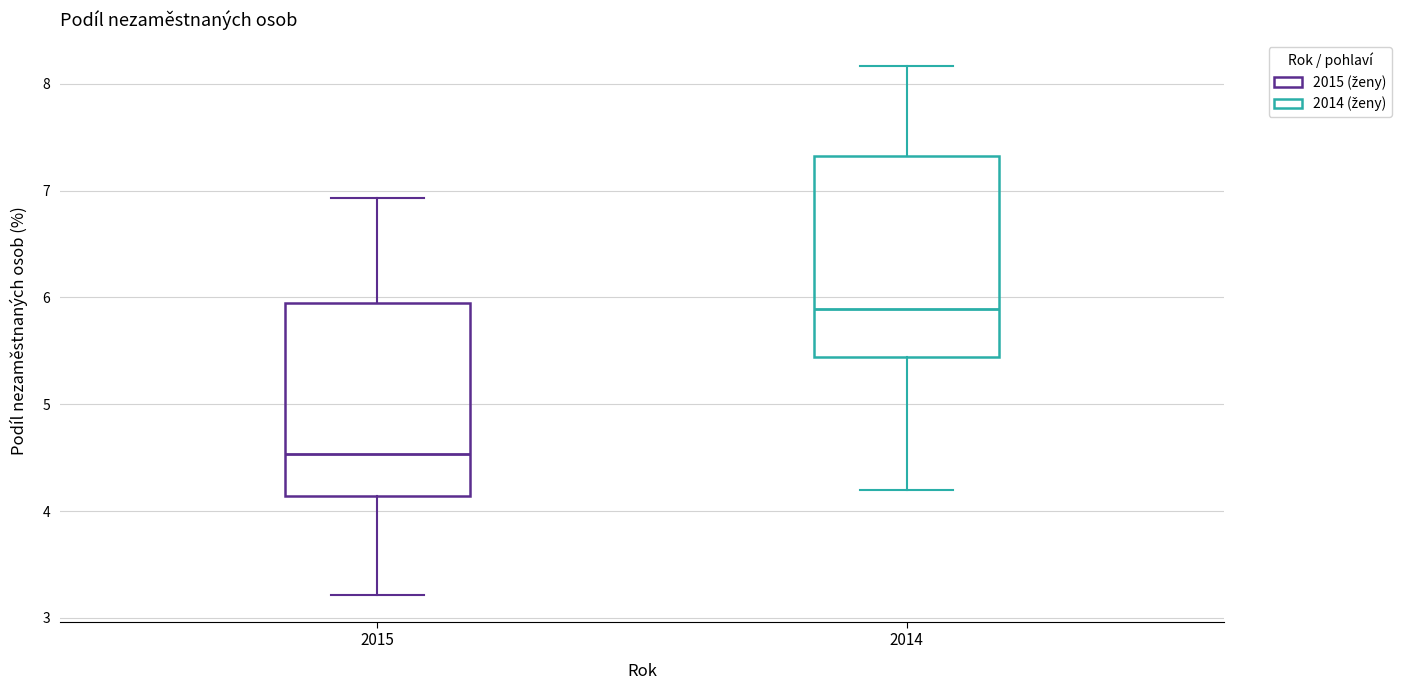

Reading left to right, transcribe this box plot: for each box, give where its median line is, the range the box spans, and where its two whiskers end, as read against the y-axis. The values are not printed on the chart, so give them approximately, as read against the axis.

2015: median 4.5, box 4.1 to 5.9, whiskers 3.2 to 6.9
2014: median 5.9, box 5.4 to 7.3, whiskers 4.2 to 8.2